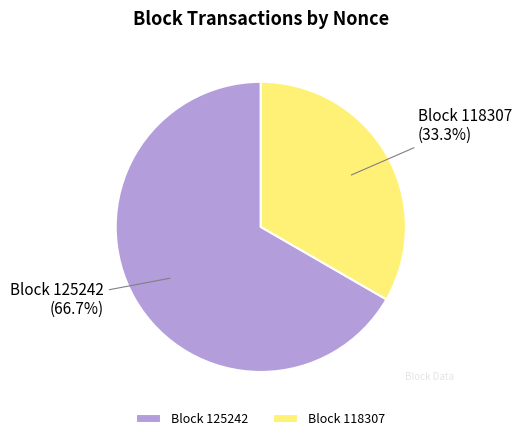

Which has a higher value, Block 125242 or Block 118307?

Block 125242